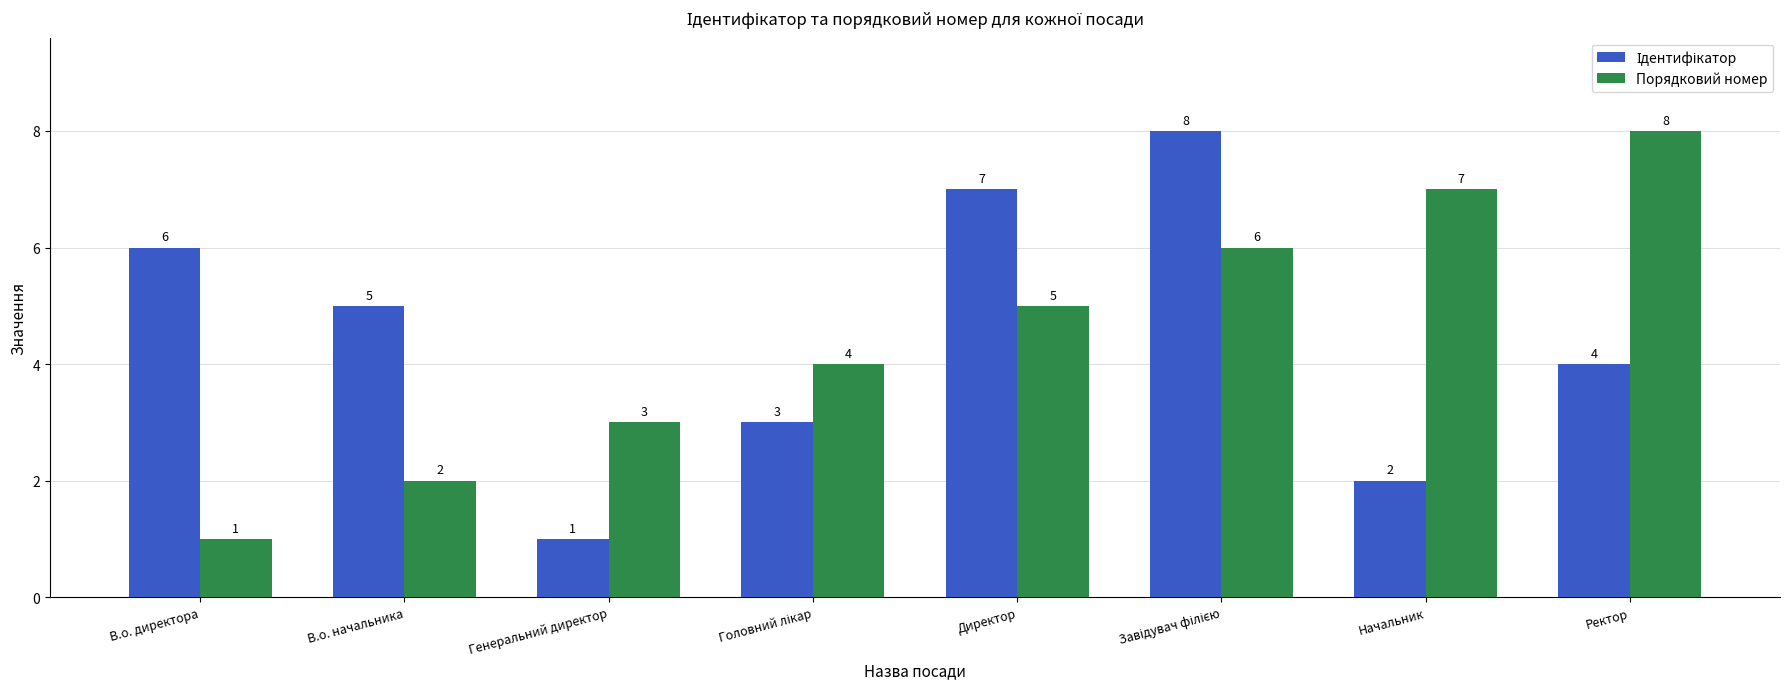

At how many categories does at least one series exceed 1?

8